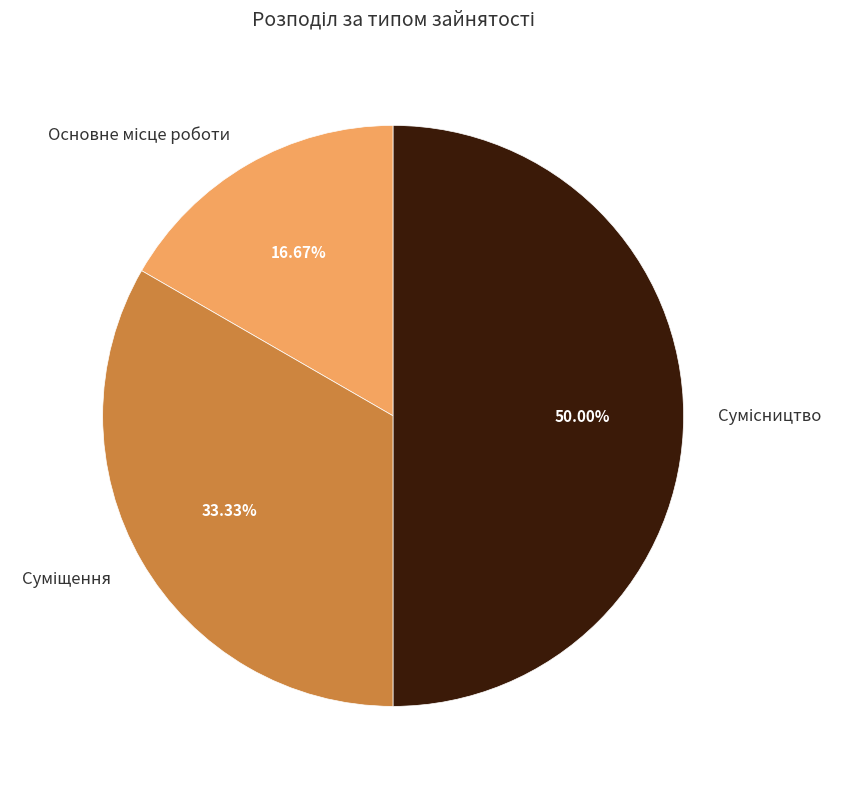

What percentage is the Сумісництво slice, to the nearest percent?

50%